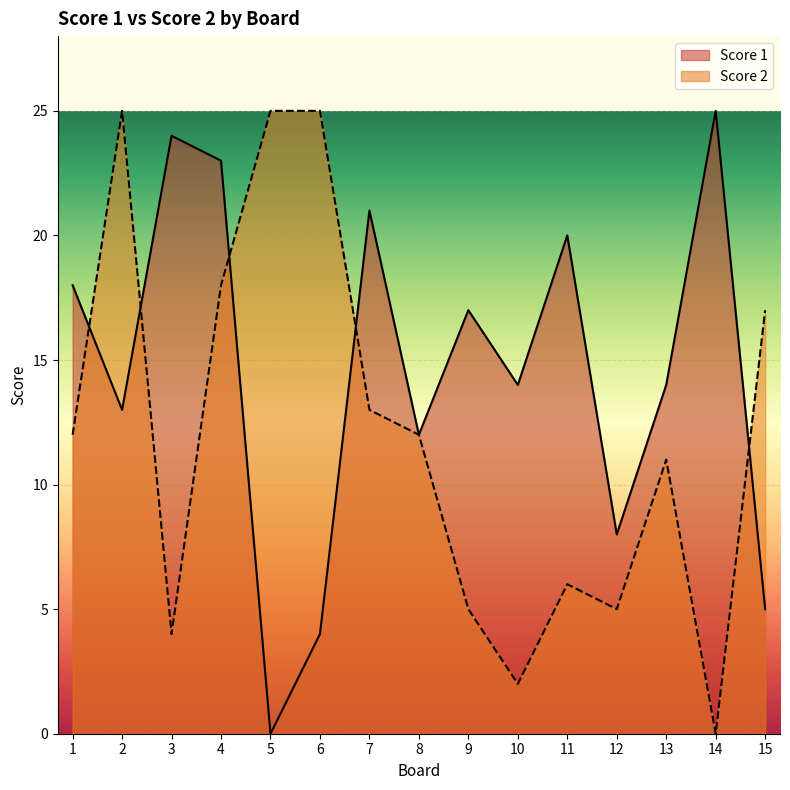

Between 11 and 14, which is larger?

14